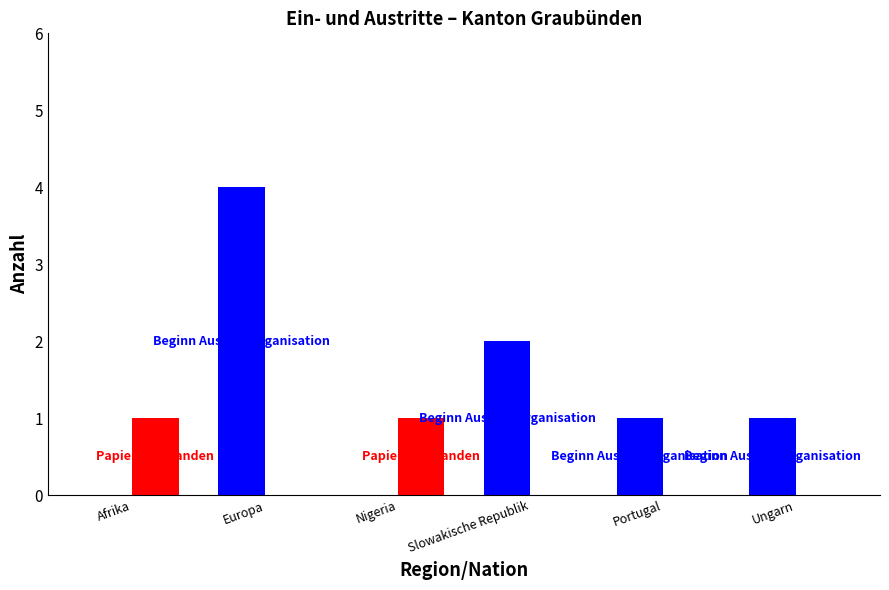

What is the maximum value shown in the chart?

4